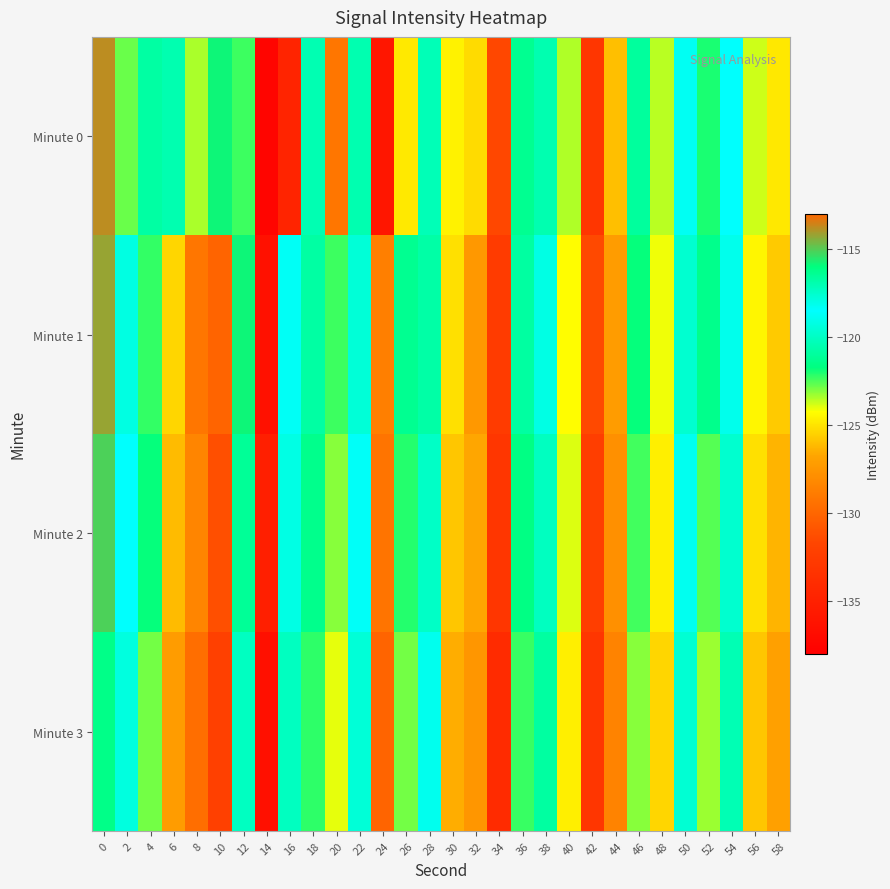

List the series in order of their peak value, highest first.

Minute 0, Minute 1, Minute 2, Minute 3